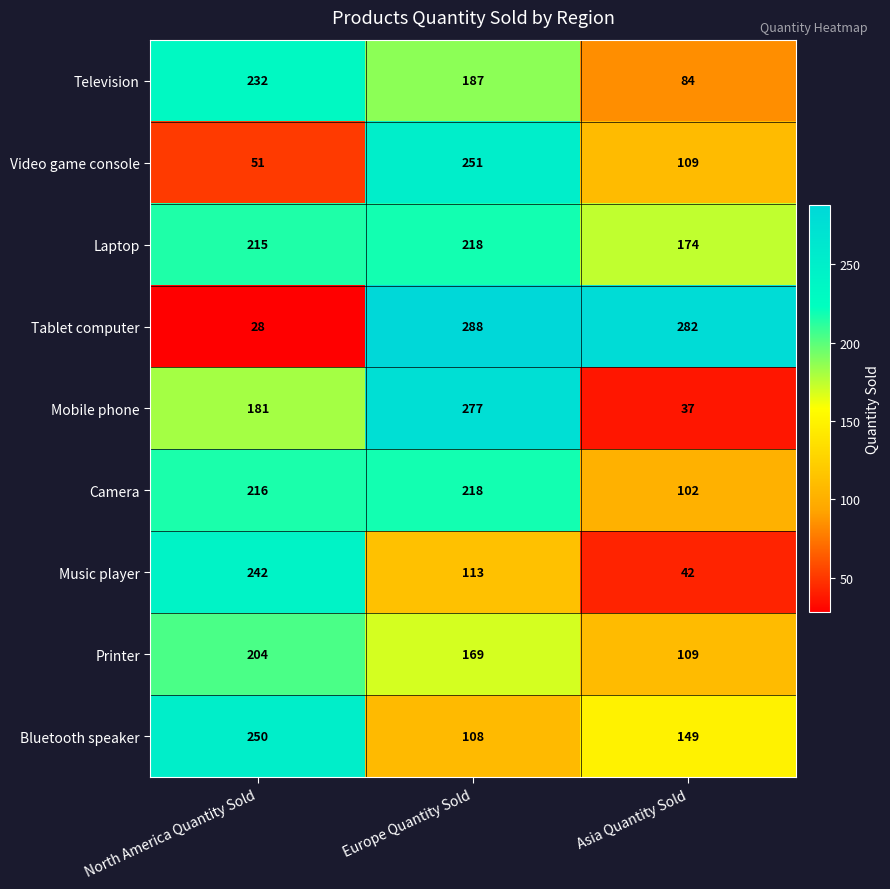

Which series has the largest total across all categories?

Laptop